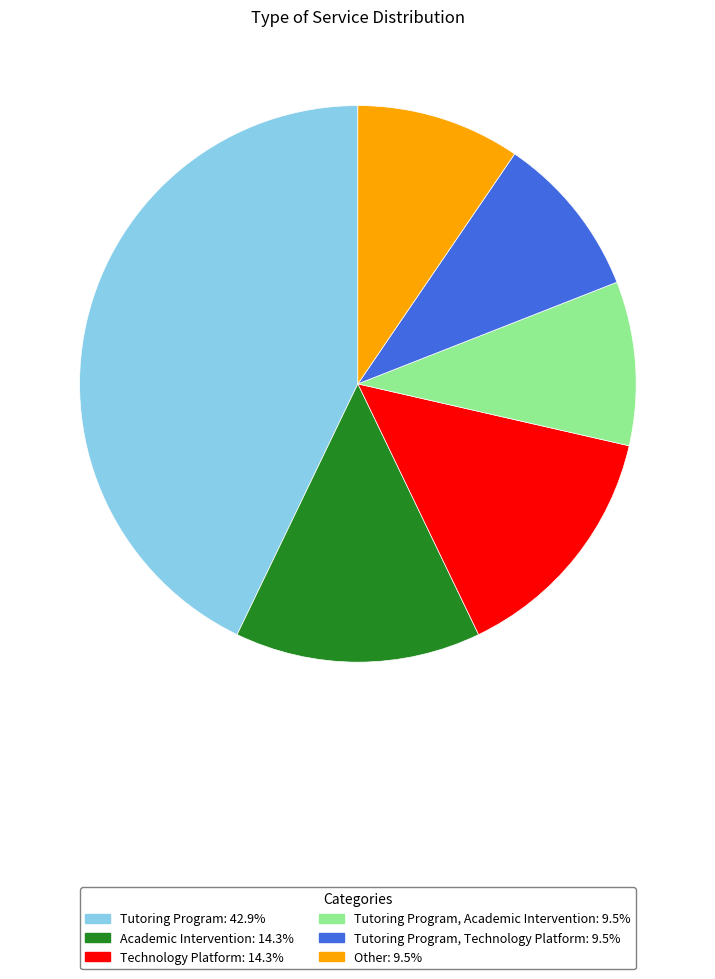

Is there a majority slice in this chart?

No